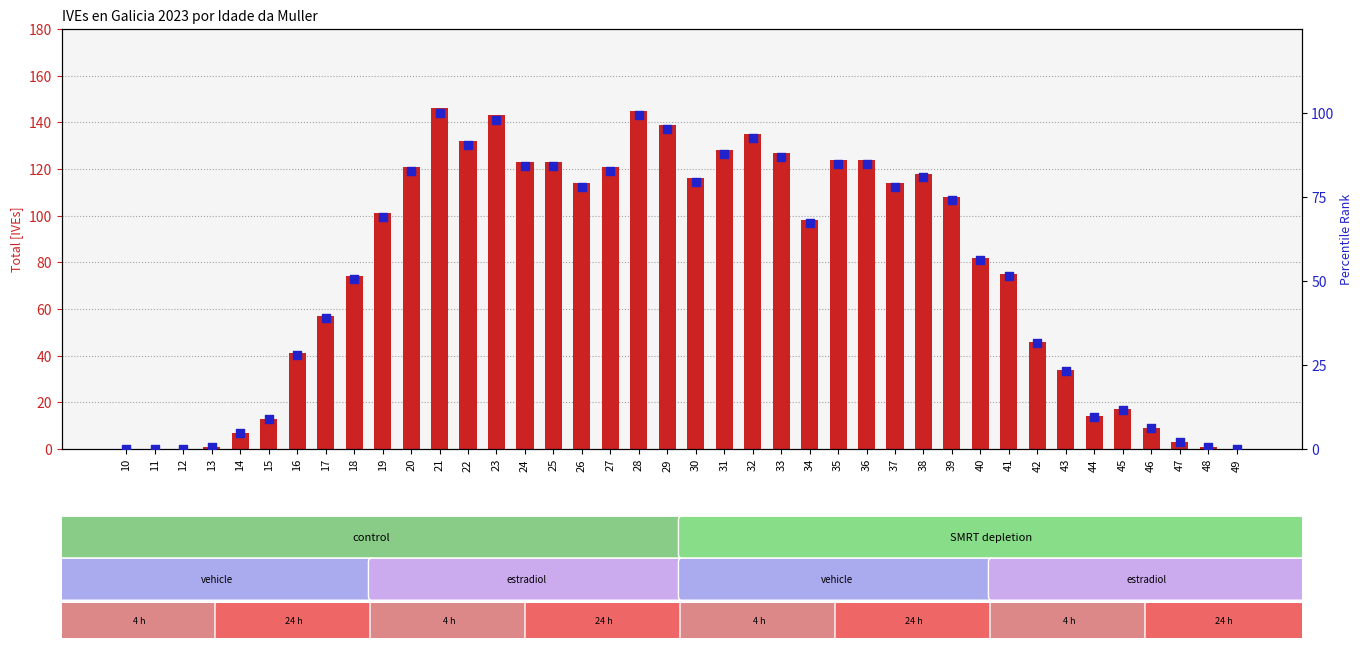

Which series contains the lowest Y value?

count